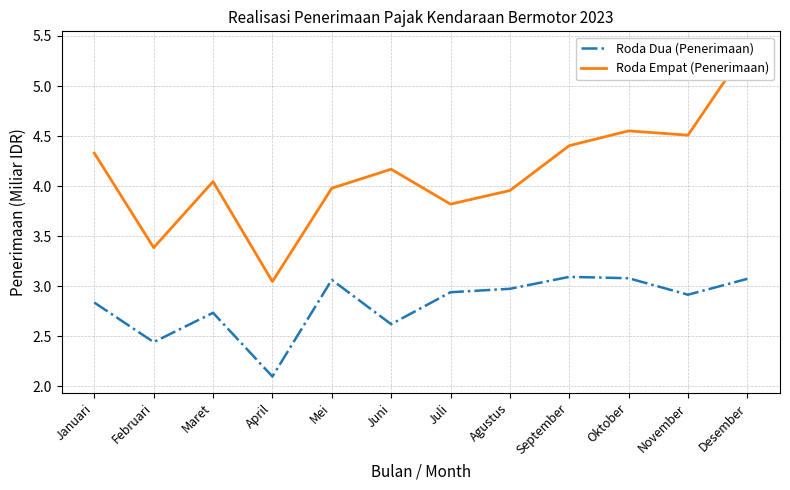

How many data points in Roda Empat (Penerimaan) are less than 4?

5